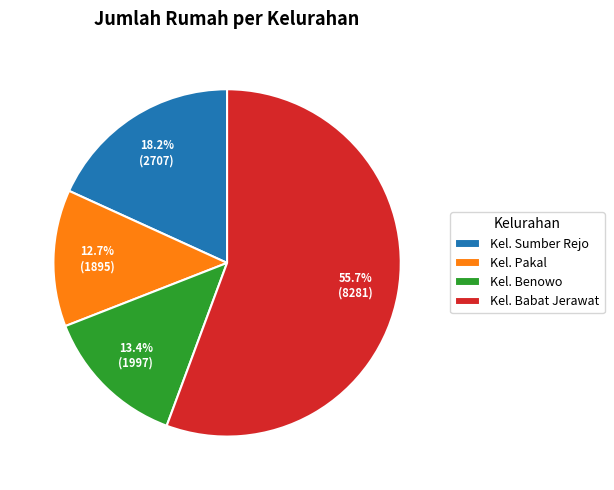

To the nearest percent, what is the average slice percentage?

25%